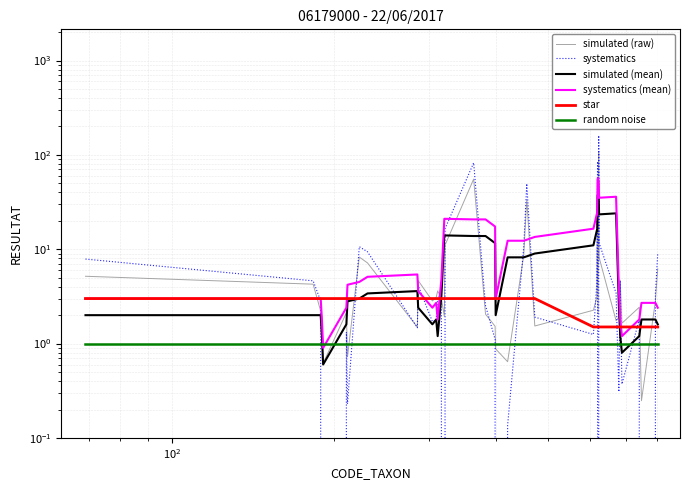

Reading left to right, extract all data points from this chart.

simulated (raw): 5.2	4.3	2.2	1.9	0.6	2.1	0.7	8.3	7.2	1.5	4.7	2.8	3.1	3.6	3.0	1.9	11.1	55.4	2.0	1.5	0.9	0.6	8.5	33.6	1.5	2.3	3.1	18.6	57.2	2.1	108.6	8.2	1.8	1.9	4.7	1.6	2.4	0.2	2.8	6.2
systematics: 7.9	4.6	2.8	-0.4	-0.2	1.3	0.2	10.6	9.4	1.5	4.1	1.7	1.8	3.1	3.3	-0.0	16.5	82.4	2.5	1.1	-0.5	0.1	10.3	49.5	1.9	1.2	4.4	25.8	85.2	-0.4	160.3	11.7	3.4	0.3	4.6	0.4	1.8	-0.3	3.4	9.0
simulated (mean): 2.0	2.0	2.0	1.2	0.6	1.6	2.8	3.0	3.4	3.6	2.4	1.6	1.8	1.2	3.2	14.0	14.0	13.8	13.8	11.6	2.0	8.2	8.2	8.4	9.0	11.0	15.8	15.6	36.8	37.8	34.8	23.4	24.0	2.6	1.2	0.8	1.2	1.8	1.8	1.6
systematics (mean): 3.0	3.0	3.0	1.8	0.9	2.4	4.2	4.5	5.1	5.4	3.6	2.4	2.7	1.8	4.8	21.0	21.0	20.7	20.7	17.4	3.0	12.3	12.3	12.6	13.5	16.5	23.7	23.4	55.2	56.7	52.2	35.1	36.0	3.9	1.8	1.2	1.8	2.7	2.7	2.4
star: 3.0	3.0	3.0	3.0	3.0	3.0	3.0	3.0	3.0	3.0	3.0	3.0	3.0	3.0	3.0	3.0	3.0	3.0	3.0	3.0	3.0	3.0	3.0	3.0	3.0	1.5	1.5	1.5	1.5	1.5	1.5	1.5	1.5	1.5	1.5	1.5	1.5	1.5	1.5	1.5
random noise: 1.0	1.0	1.0	1.0	1.0	1.0	1.0	1.0	1.0	1.0	1.0	1.0	1.0	1.0	1.0	1.0	1.0	1.0	1.0	1.0	1.0	1.0	1.0	1.0	1.0	1.0	1.0	1.0	1.0	1.0	1.0	1.0	1.0	1.0	1.0	1.0	1.0	1.0	1.0	1.0